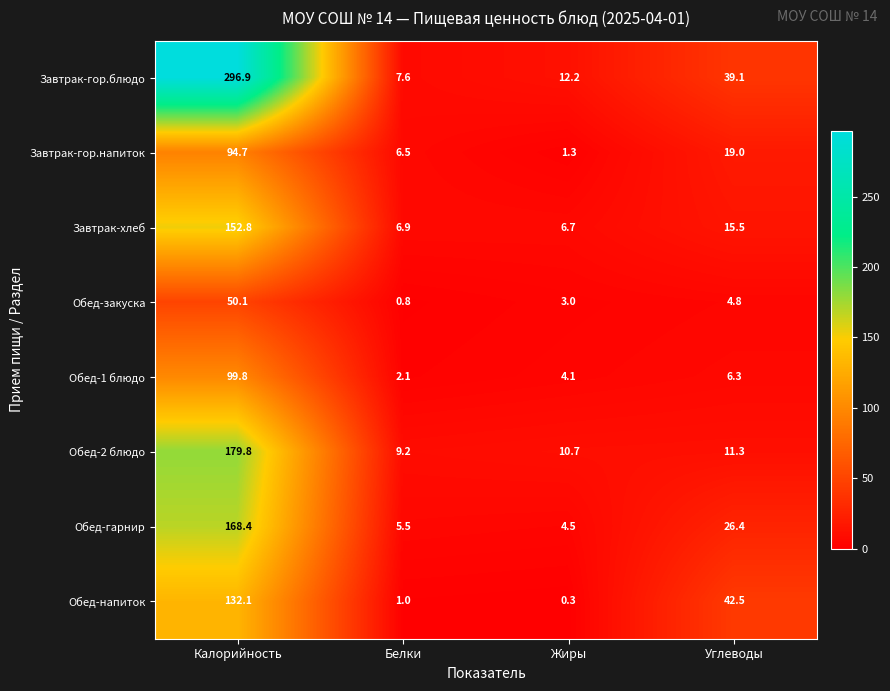

Count the number of data series in this chart.

8